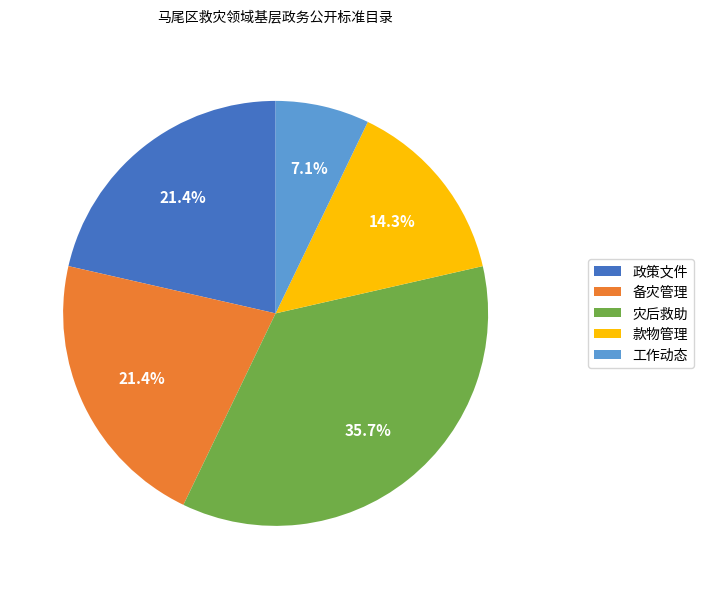

Between 政策文件 and 工作动态, which is larger?

政策文件